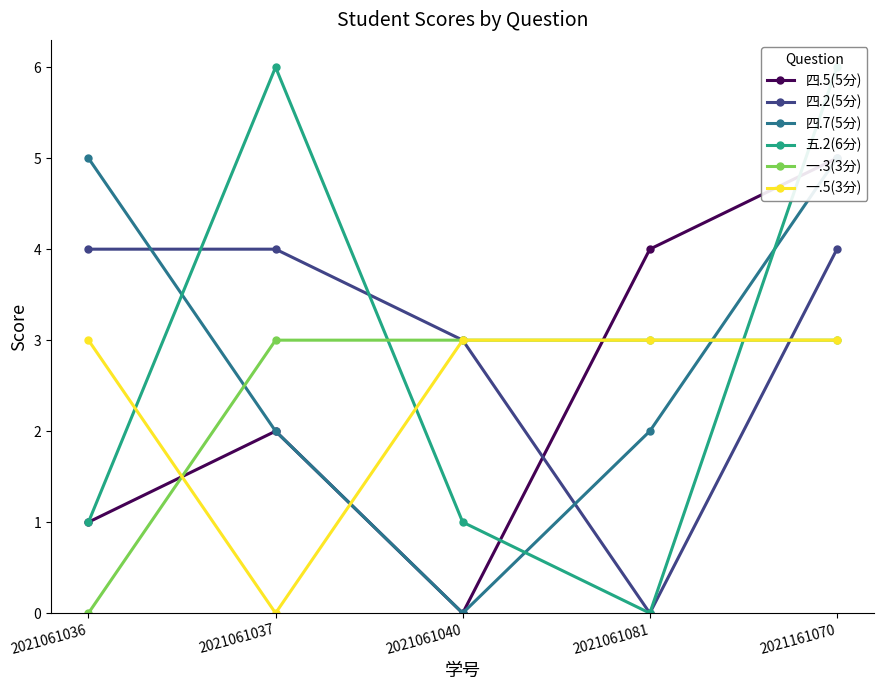

The 五.2(6分) series shows 2 at 2021061036. True or false?

False